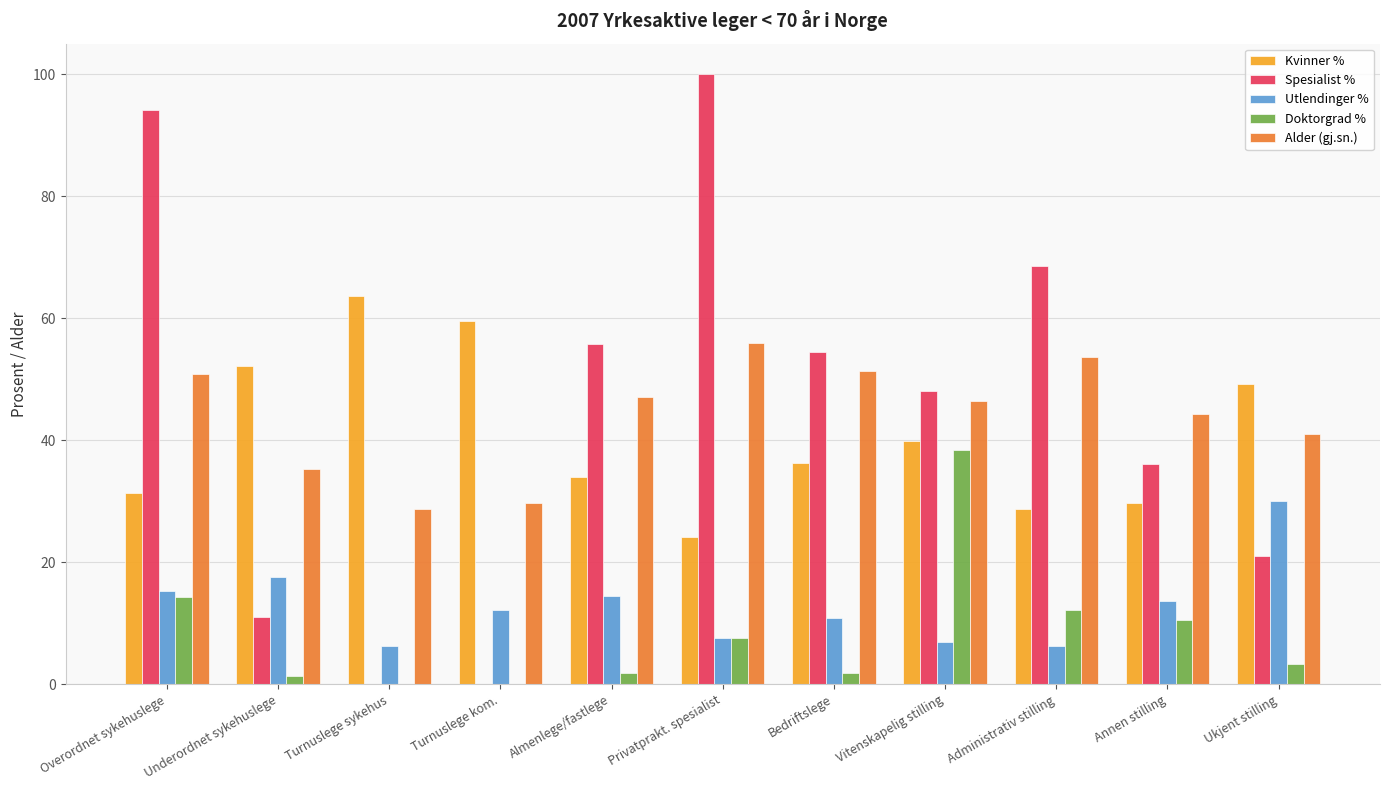

Which series changed the most between Turnuslege kom. and Vitenskapelig stilling?

Spesialist %